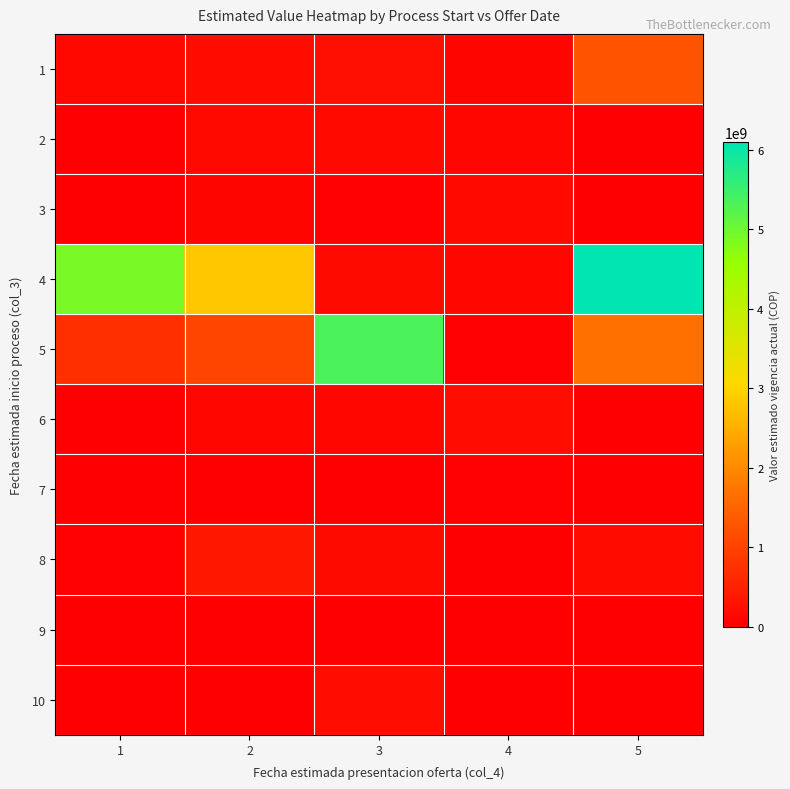

Which category has the highest value across all series?

5